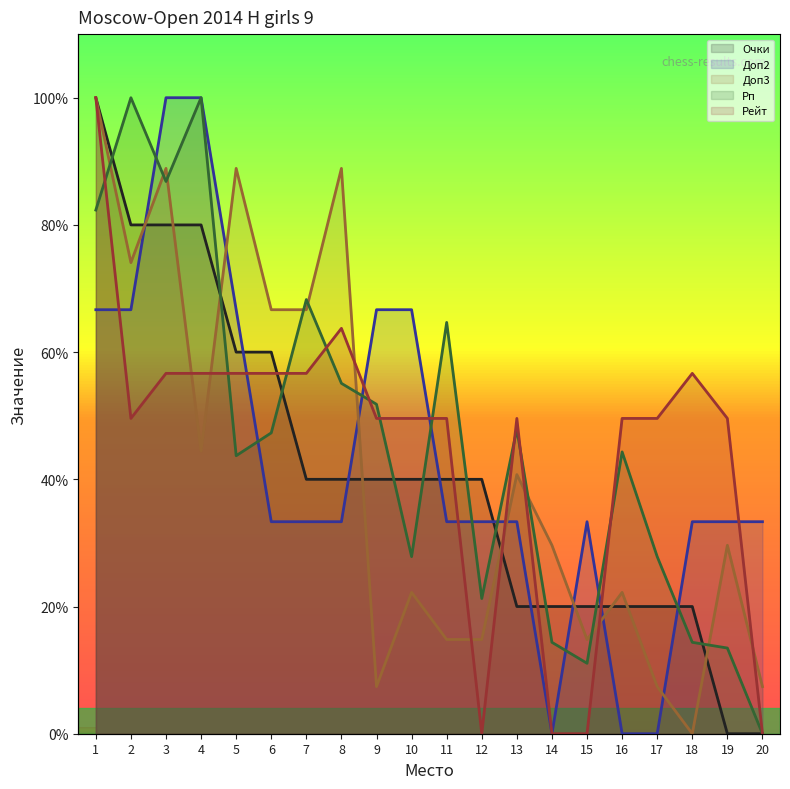

Where does the Доп2 series first go above 33?

1